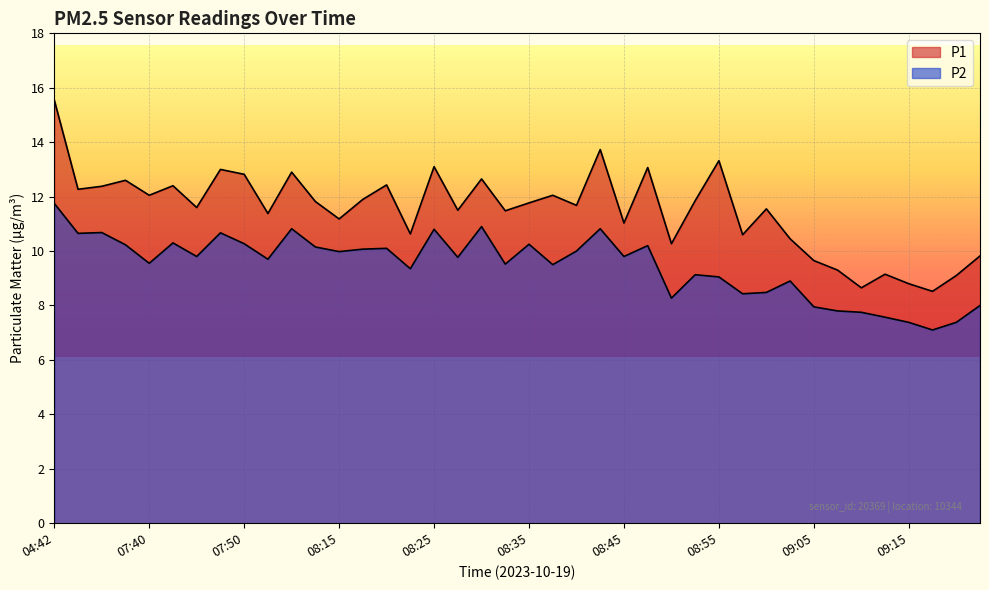

What position from the right is 09:15?

4